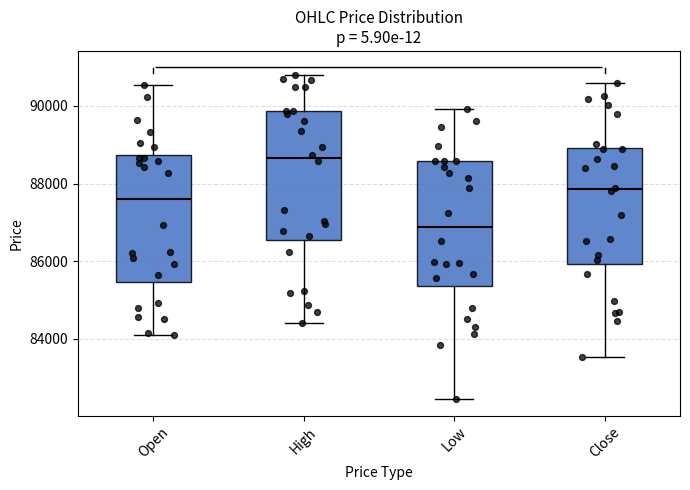

Reading left to right, read every box against the y-axis: the position of its median line, the range the box covers, and the ends of its whiskers. The values are not printed on the chart, so give them approximately, as read against the axis.

Open: median 87600, box 85400 to 88800, whiskers 84000 to 90600
High: median 88600, box 86600 to 89800, whiskers 84400 to 90800
Low: median 86800, box 85400 to 88600, whiskers 82400 to 90000
Close: median 87800, box 86000 to 89000, whiskers 83600 to 90600